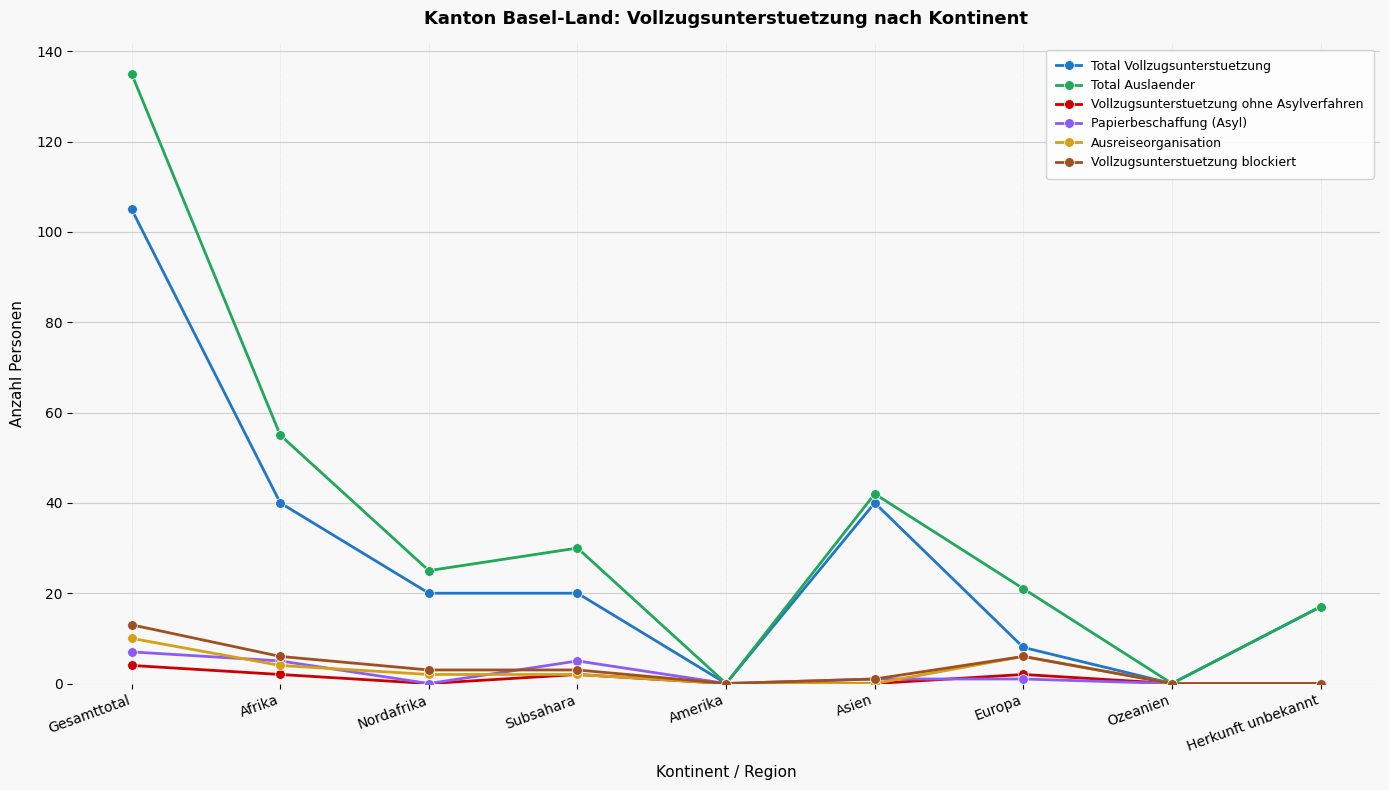

The value of Total Vollzugsunterstuetzung at Amerika is 0. True or false?

True